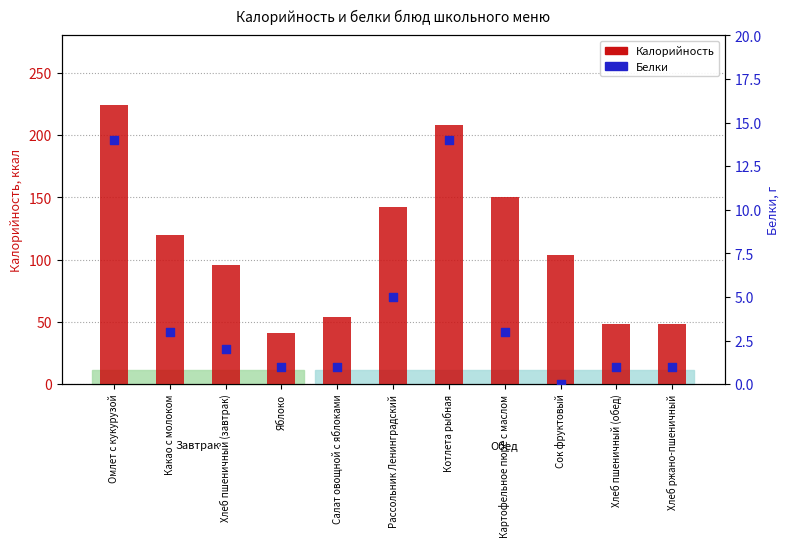

Which series has the largest total across all categories?

Калорийность